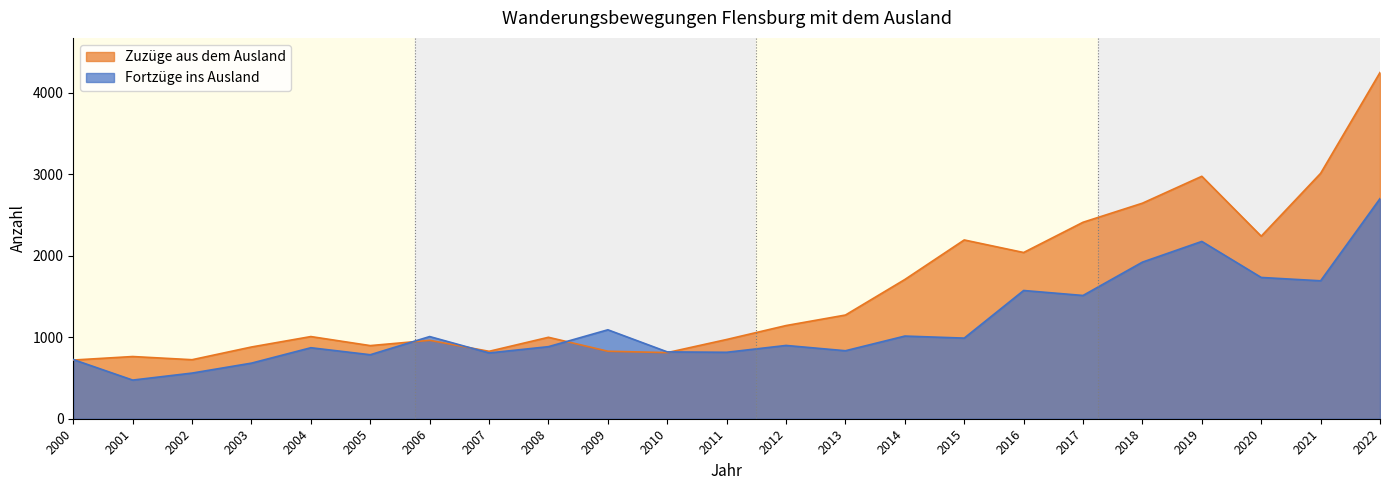

Where is the first local minimum for Fortzüge ins Ausland?

2001